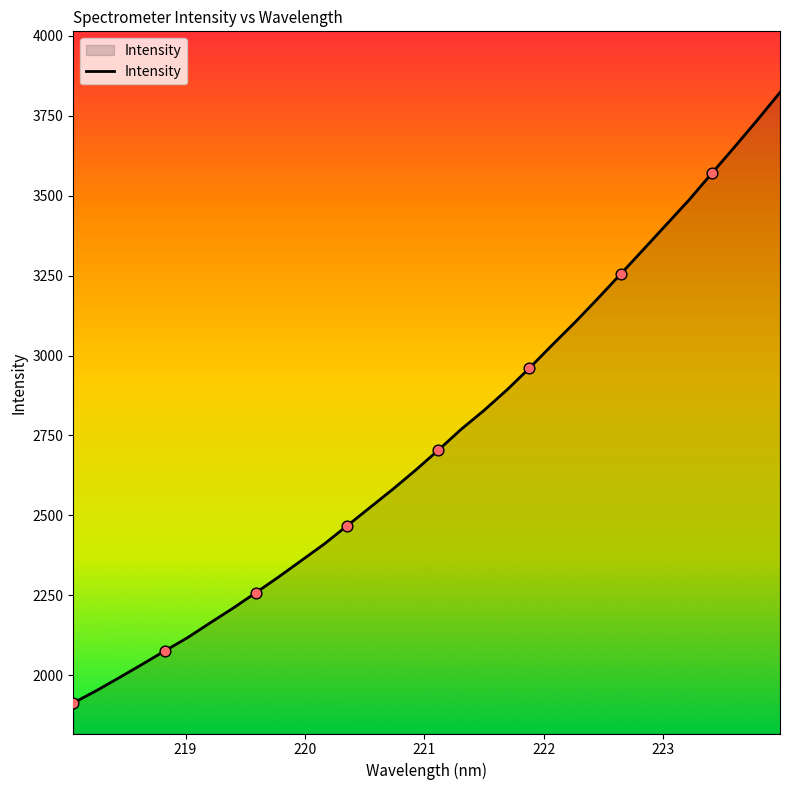

What is the difference between the maximum and minimum values?

1908.7